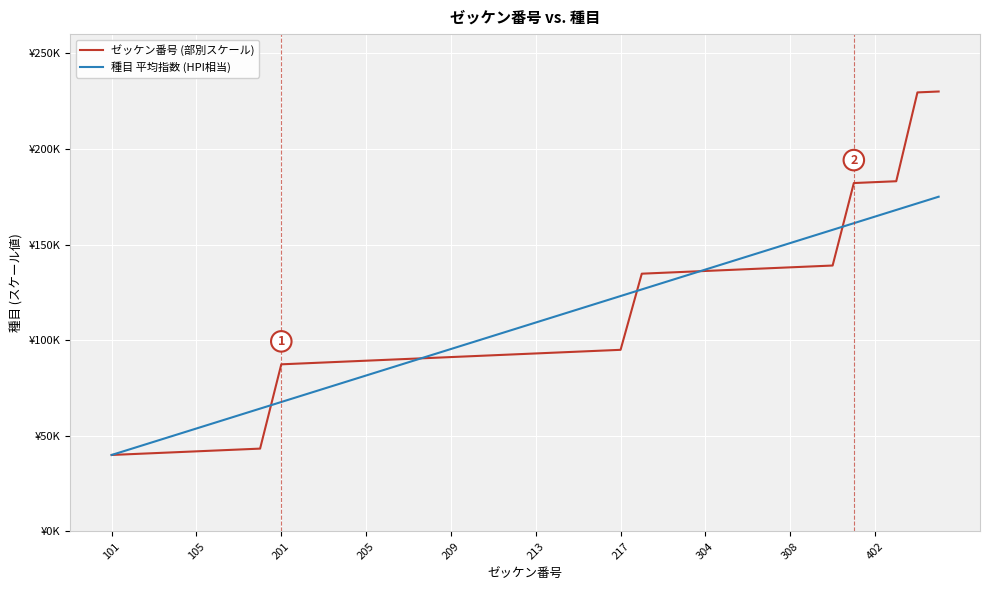

What are all the series names shown in the legend?

ゼッケン番号 (部別スケール), 種目 平均指数 (HPI相当)